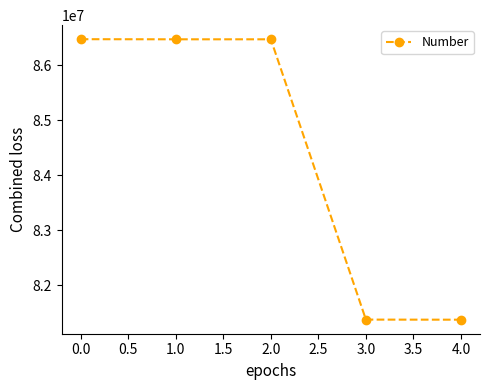

Does the chart display data point markers on the line(s)?

Yes